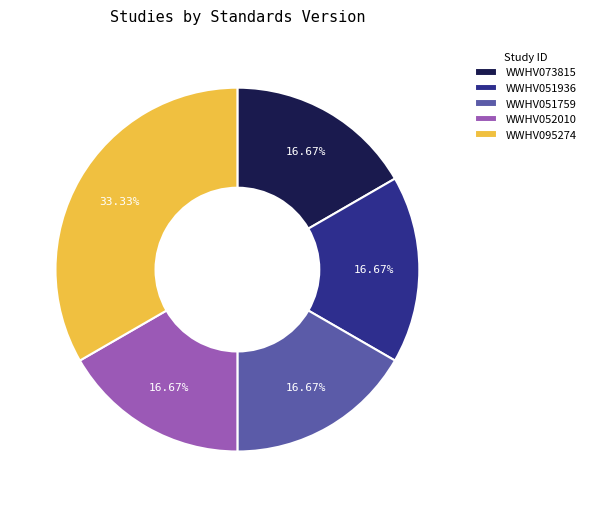

Approximately how many times larger is the value at WWHV051936 compared to WWHV051759?

1.0